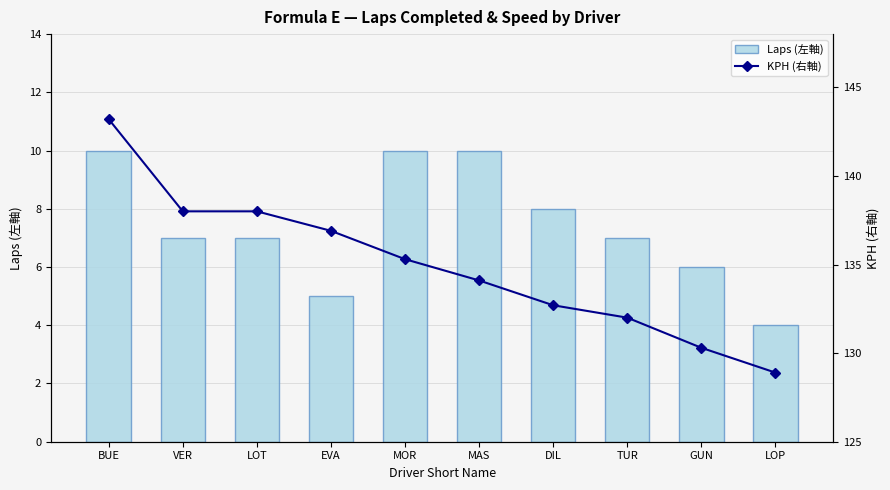

Is the value of KPH (右軸) at MAS greater than the value of Laps (左軸) at VER?

Yes